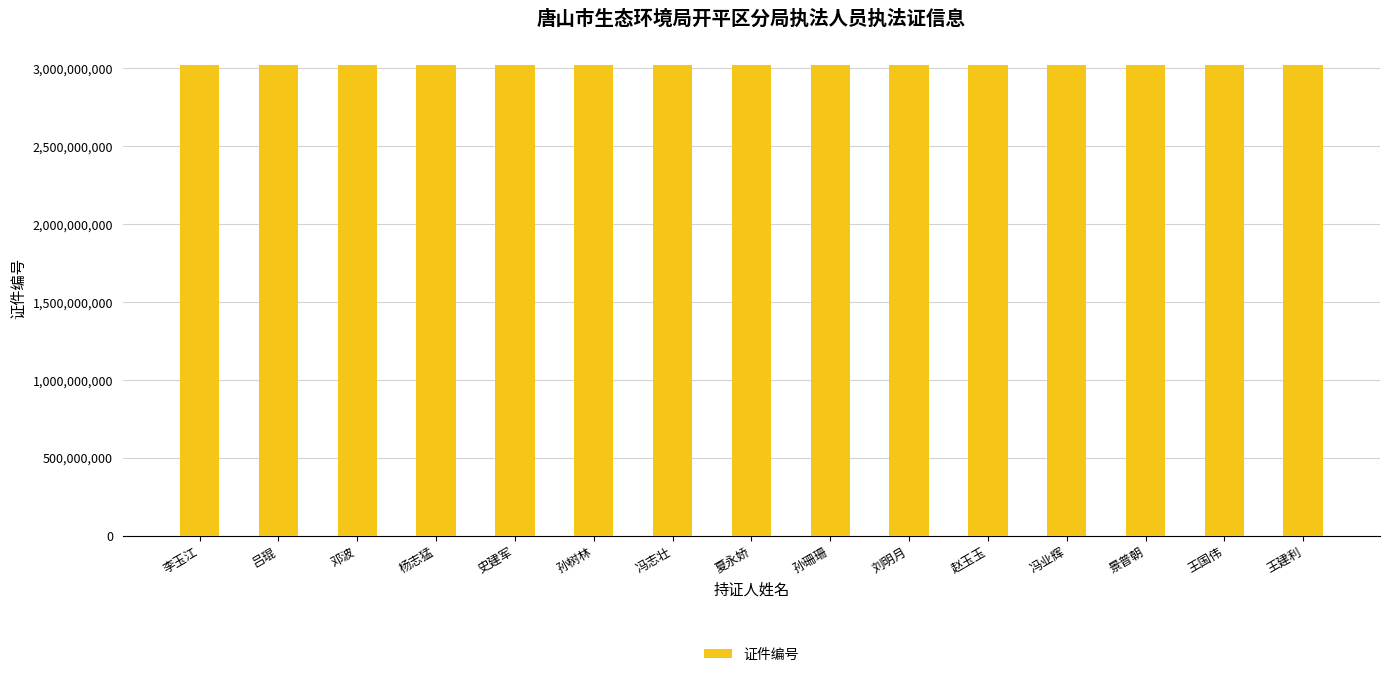

What is the value of the 7th bar from the left?

3021215014